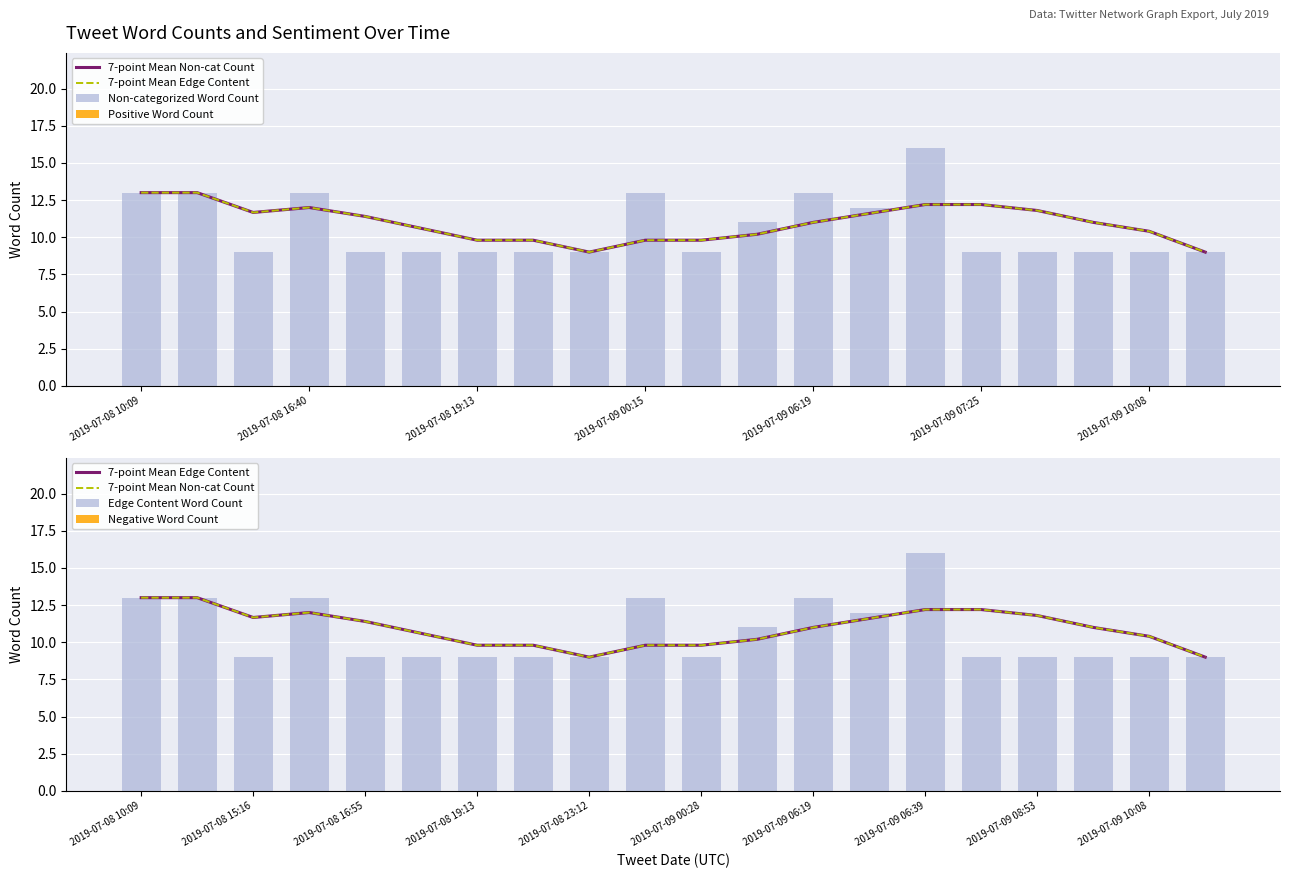

What is the minimum value for Non-categorized Word Count?

9